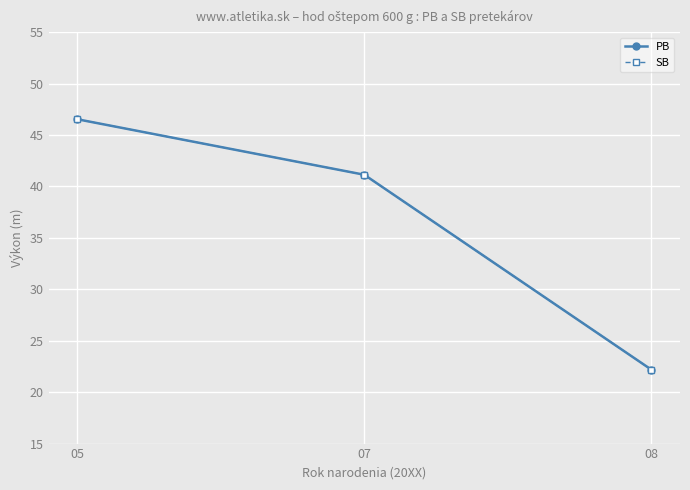

How many lines are shown in the chart?

2